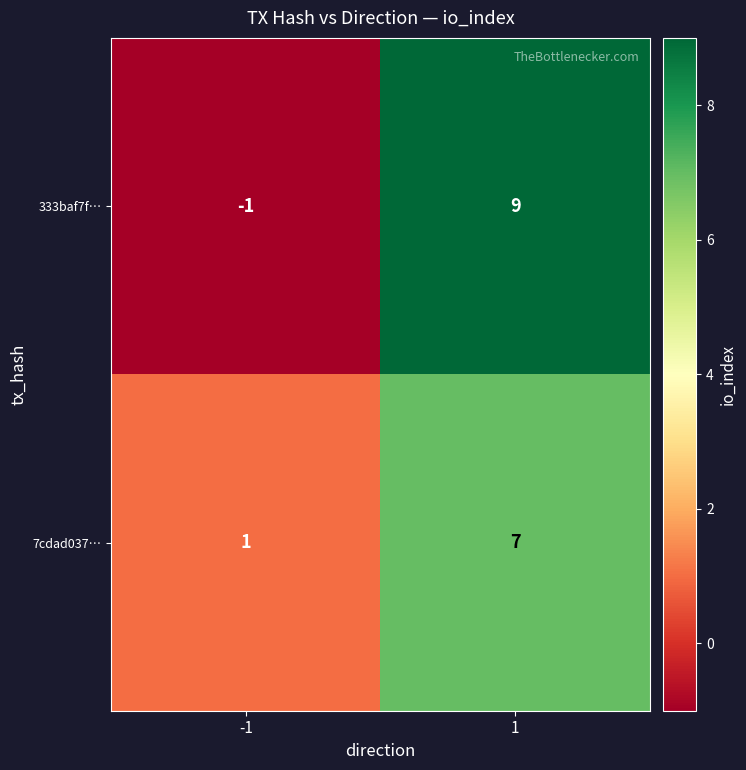

Is it true that 333baf7f… equals -1 at -1?

True